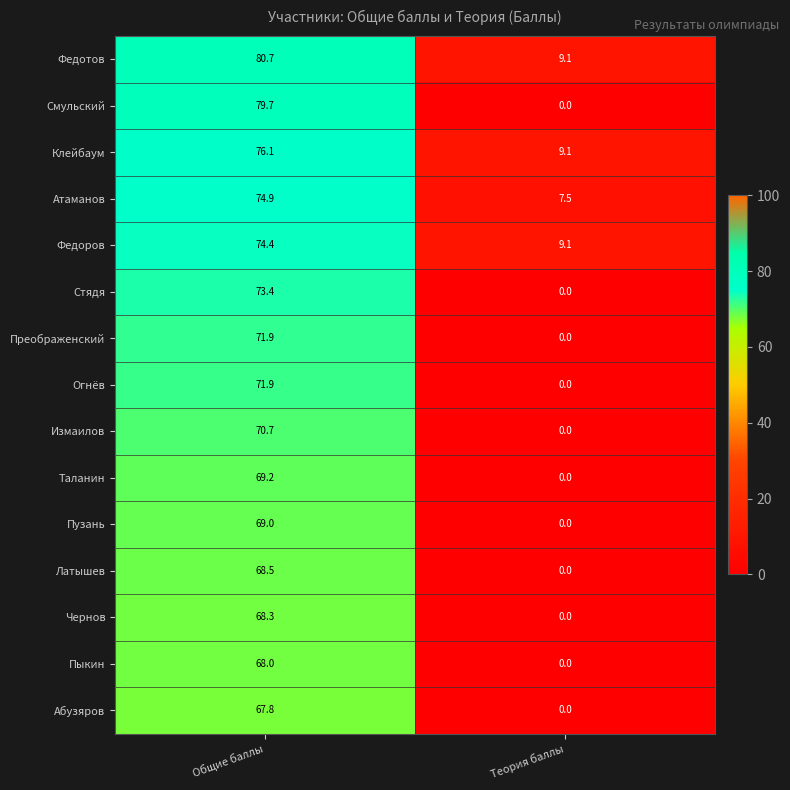

At which category is the sum across all series the highest?

Общие баллы